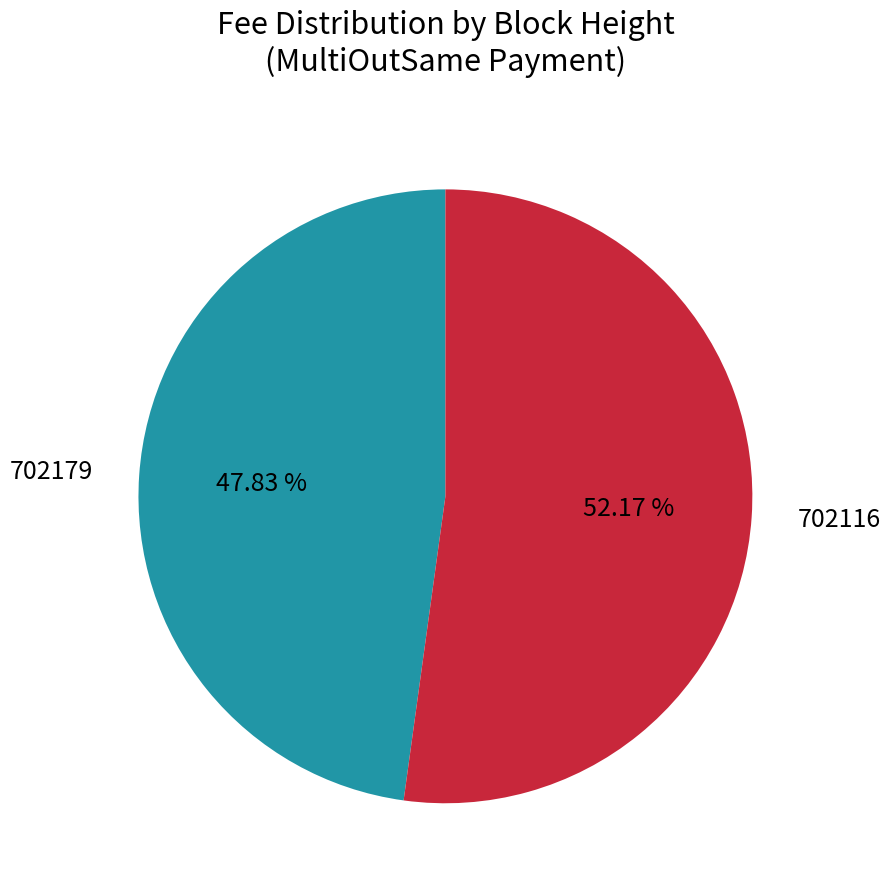

To the nearest percent, what is the combined percentage of 702179 and 702116?

100%